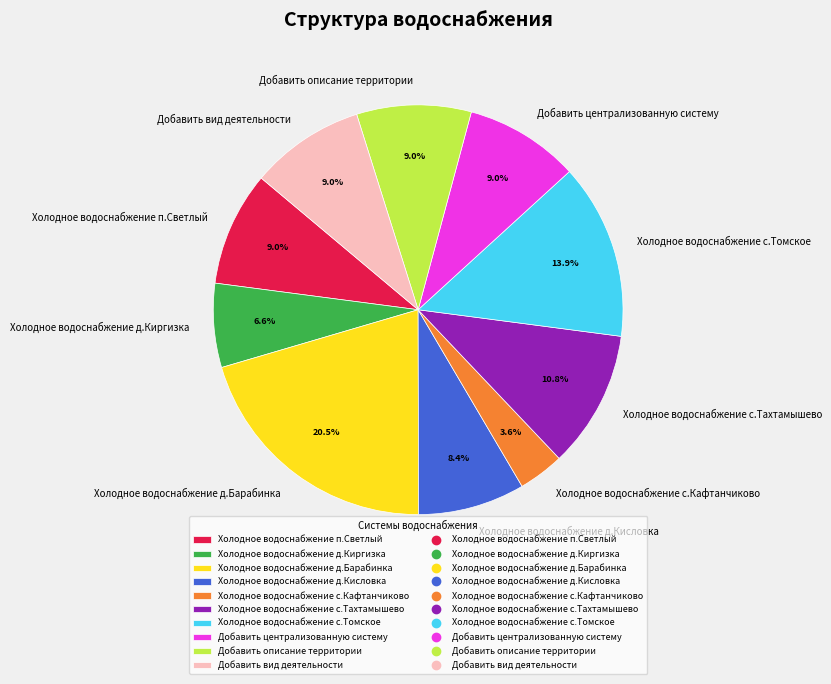

The Холодное водоснабжение п.Светлый slice represents 9% of the pie. True or false?

True